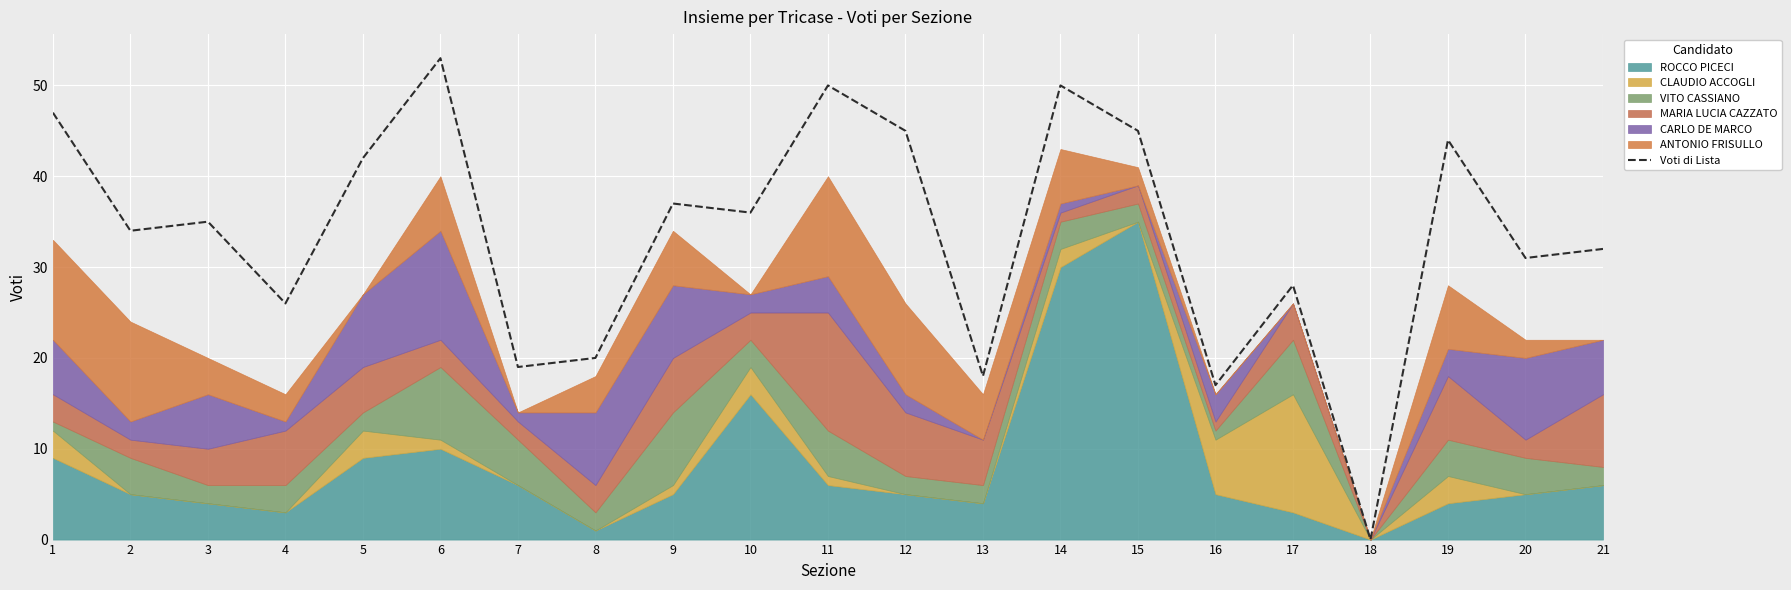

At which label does Voti di Lista reach its peak?

6